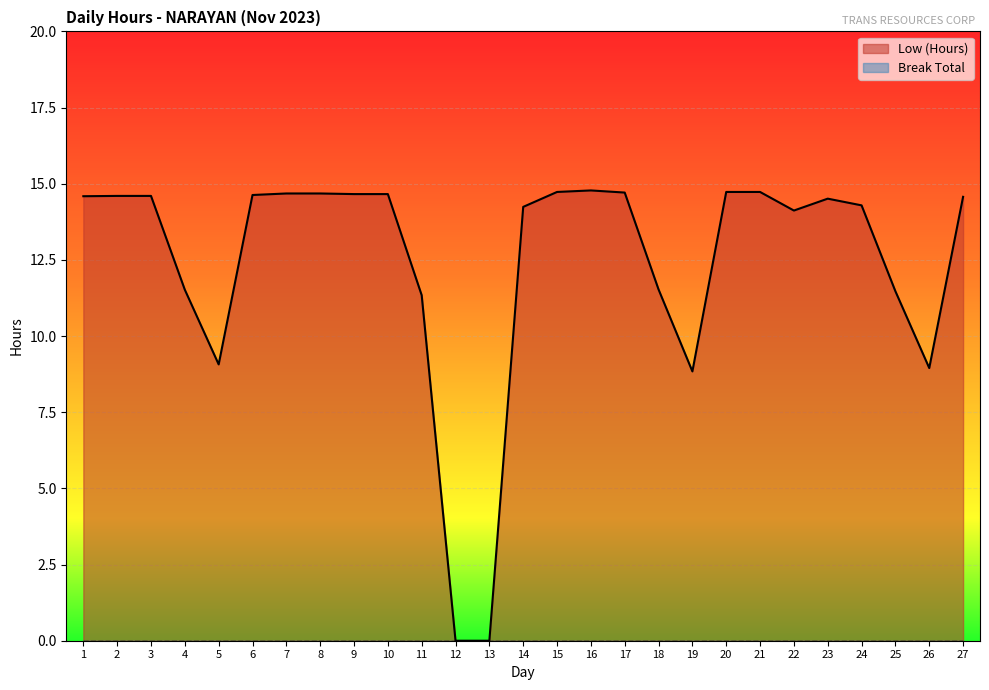

What is the greatest value displayed?

14.8